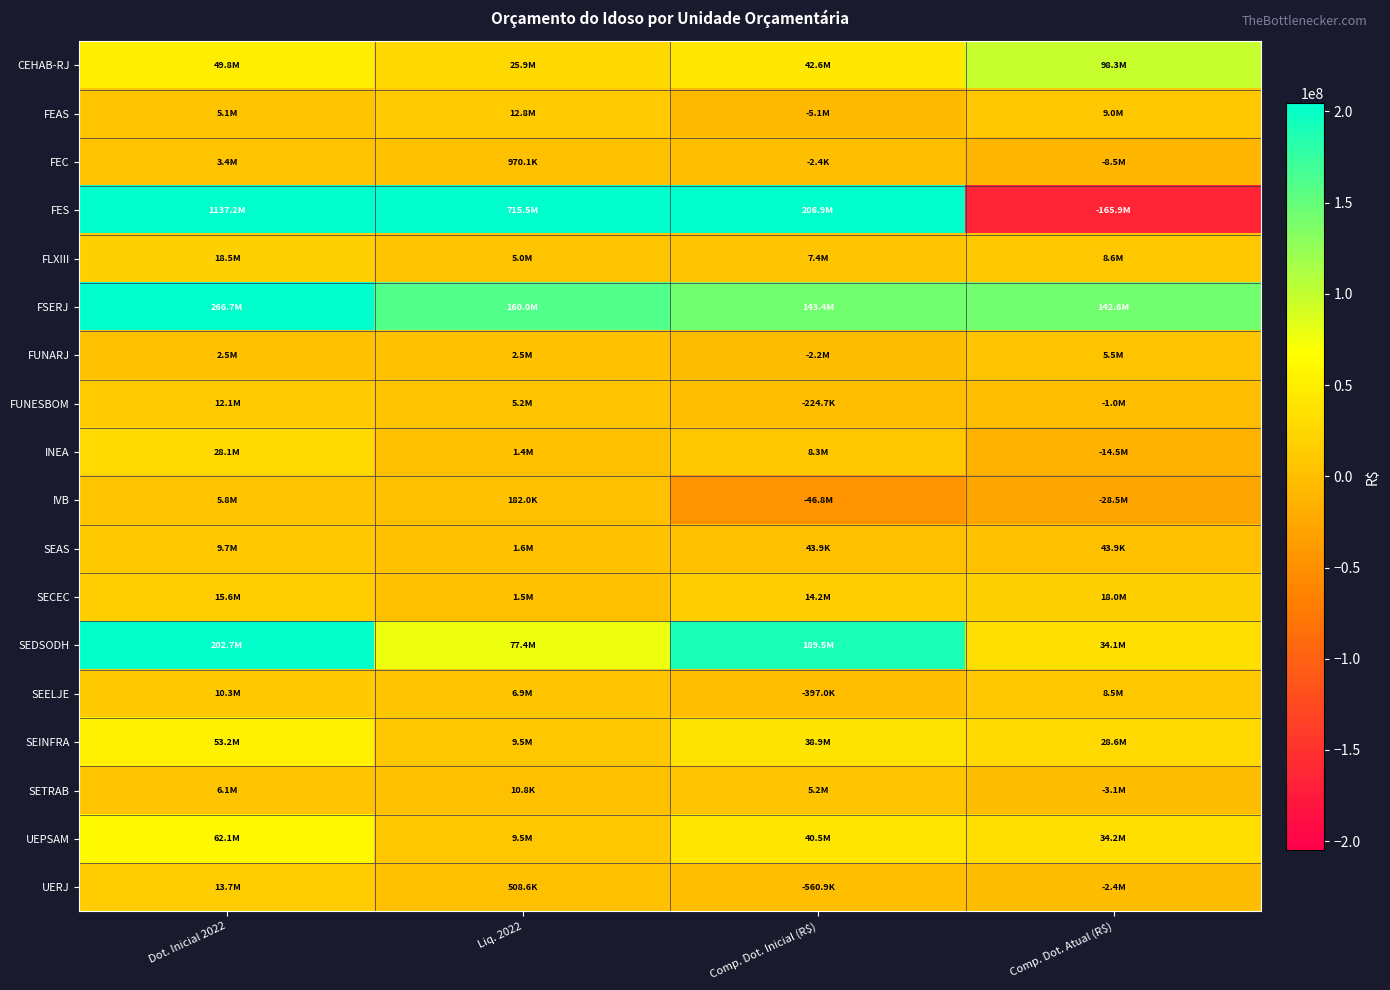

Between Dot. Inicial 2022 and Liq. 2022, which series saw the biggest shift?

FES